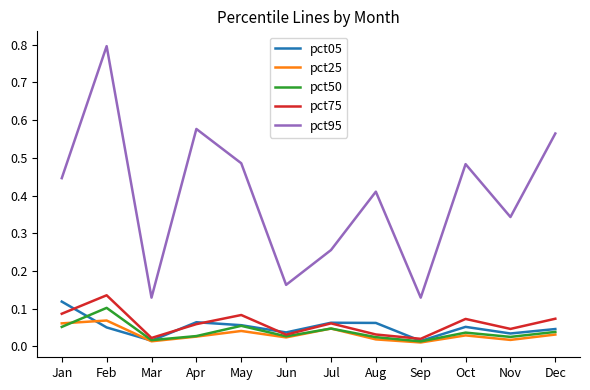

Where is the first local maximum for pct50?

Feb